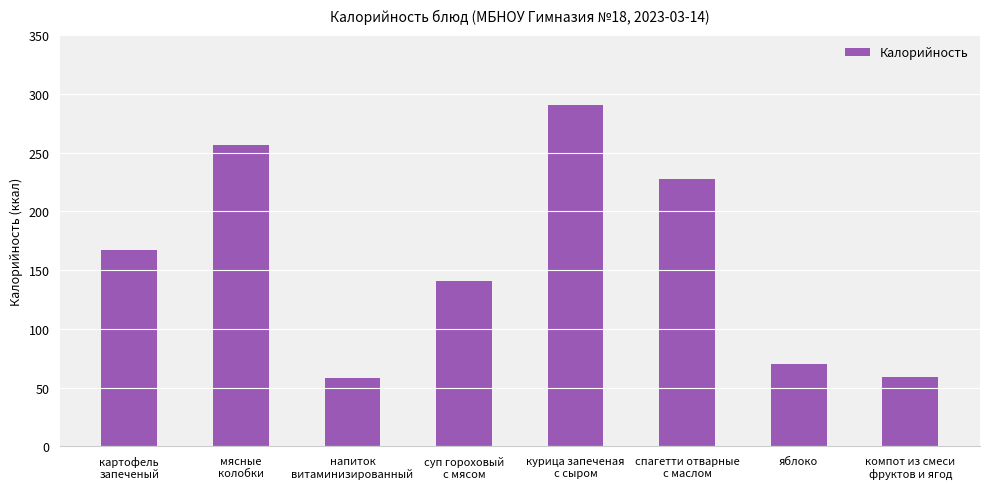

True or false: the data shows 122.0 at яблоко.

False